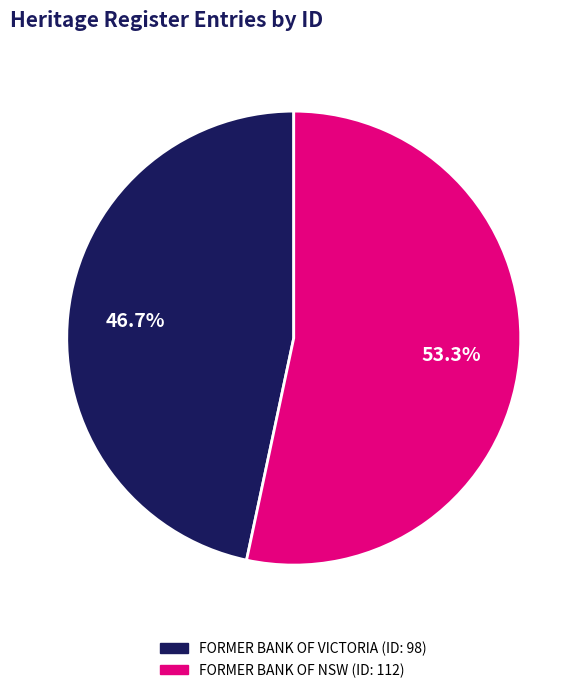

What portion of the pie excludes FORMER BANK OF VICTORIA?

53.3%